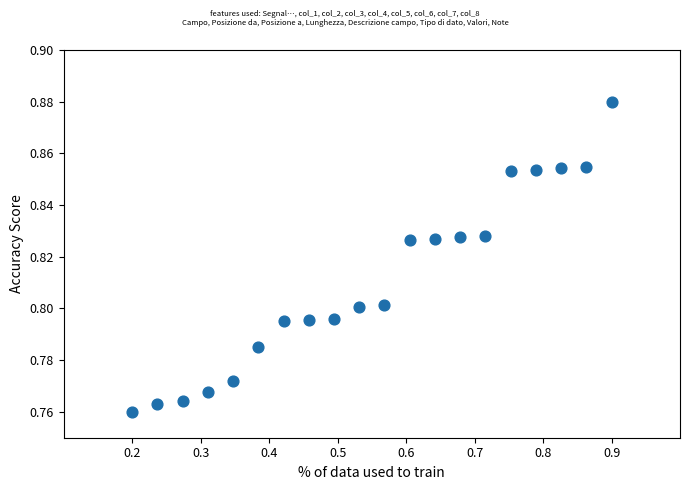

What is the range of X values (max minus min)?

0.7